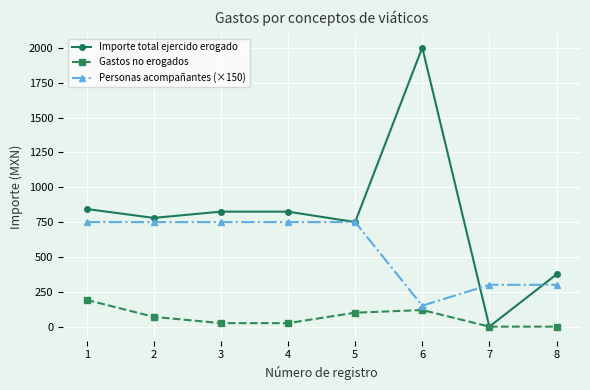

How many interior local peaks does the Gastos no erogados series have?

1